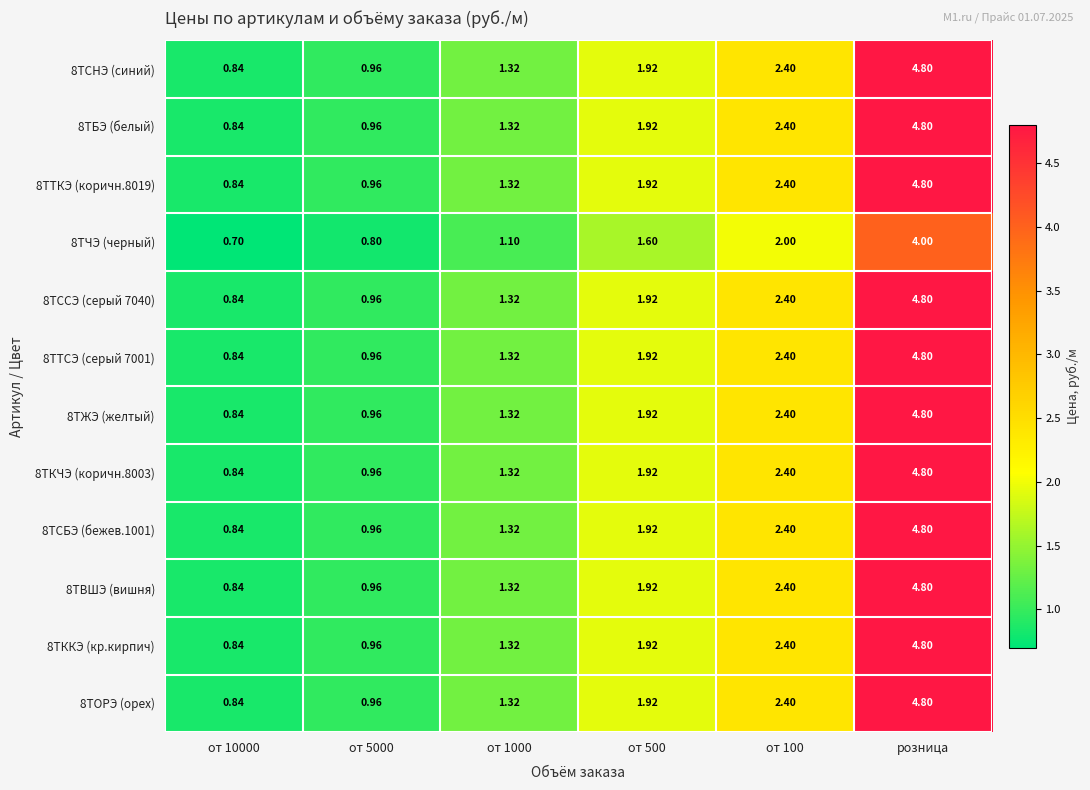

At which category is the sum across all series the highest?

розница